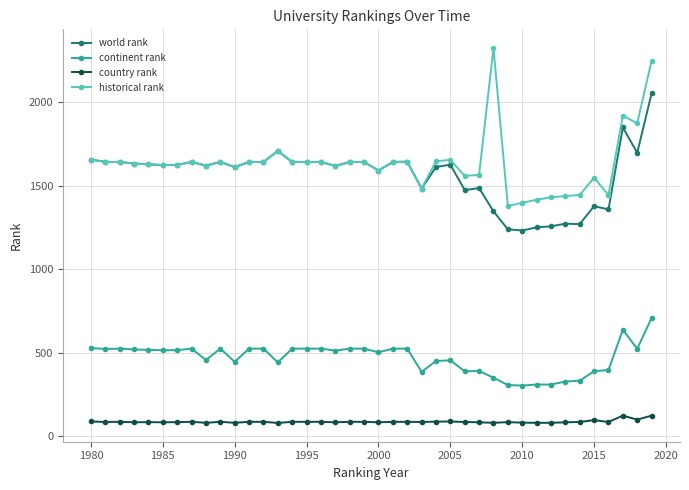

How many lines are shown in the chart?

4